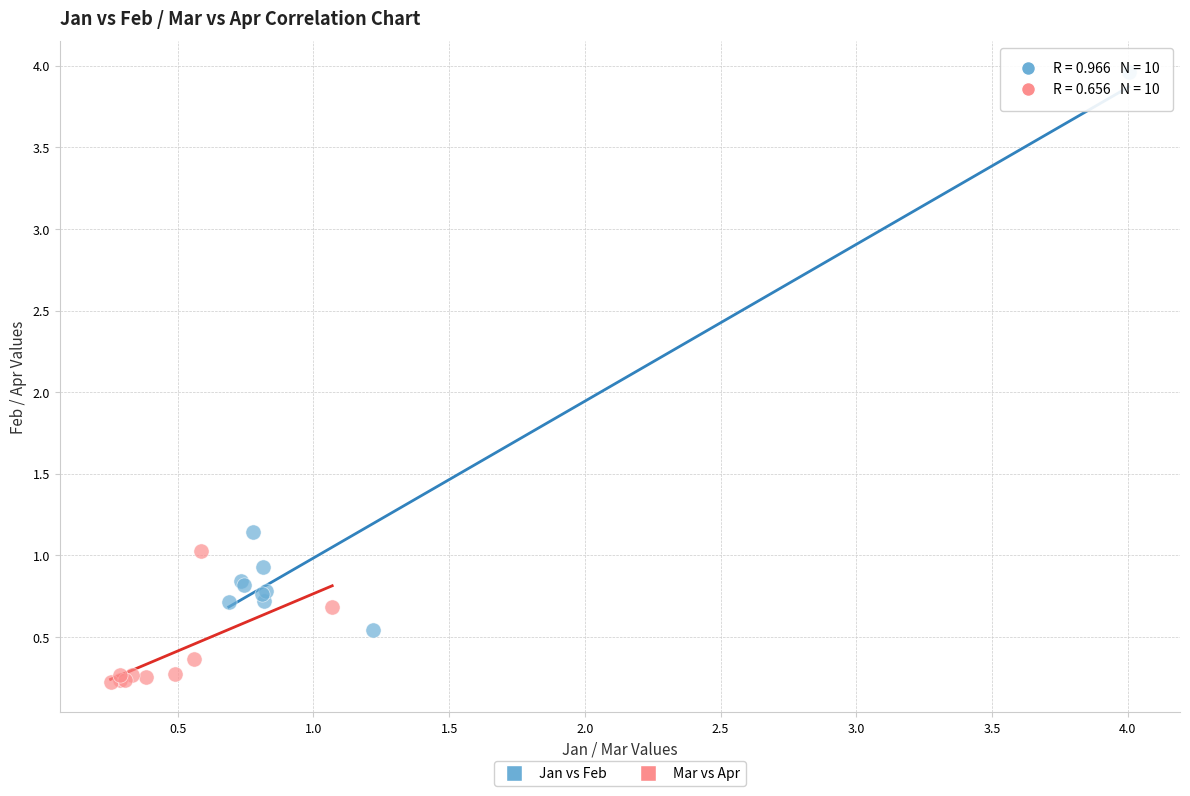

Which series has the widest spread of Y values?

Jan vs Feb